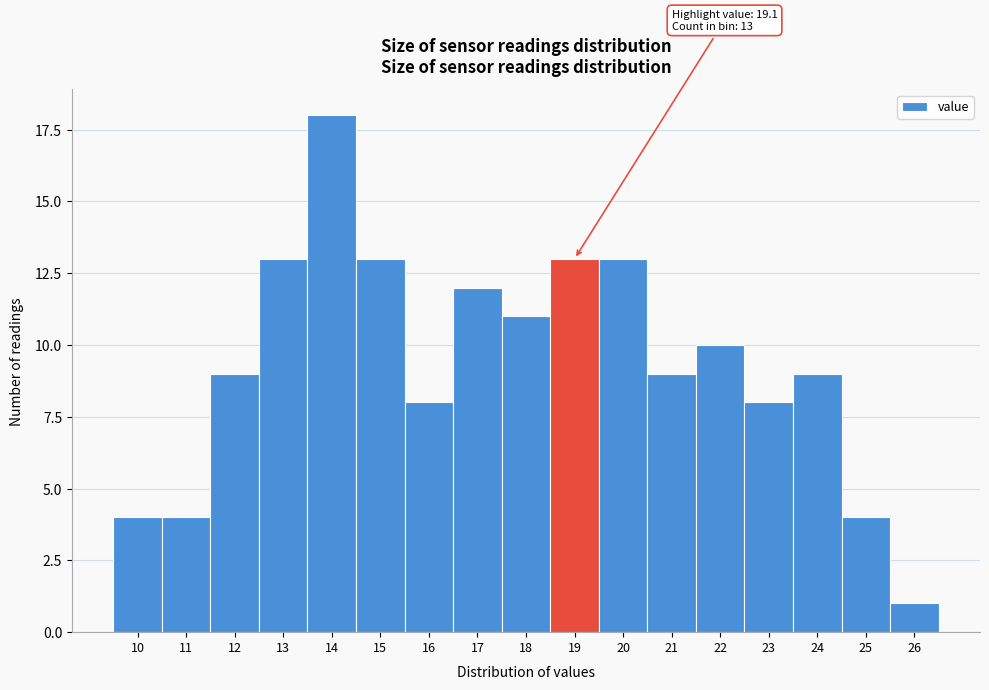

Reading left to right, transcribe all the data shown in this chart.

4	4	9	13	18	13	8	12	11	13	13	9	10	8	9	4	1